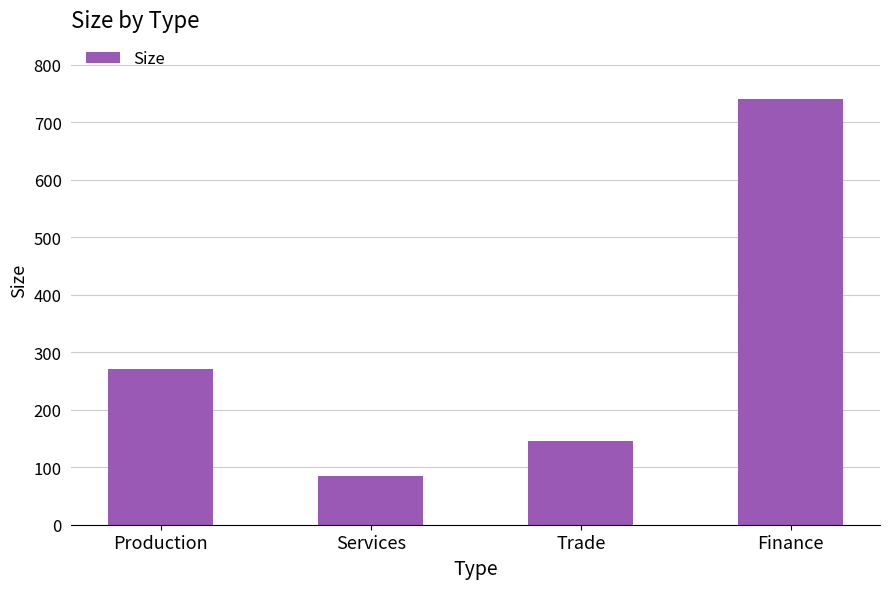

Reading right to left, what are all the values shown in this chart?

Finance=740	Trade=145	Services=85	Production=270